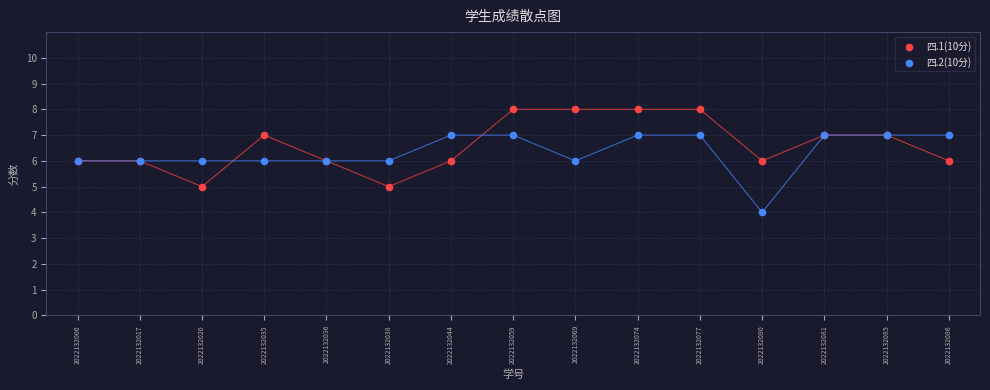

Which series reaches the maximum Y coordinate?

四.1(10分)